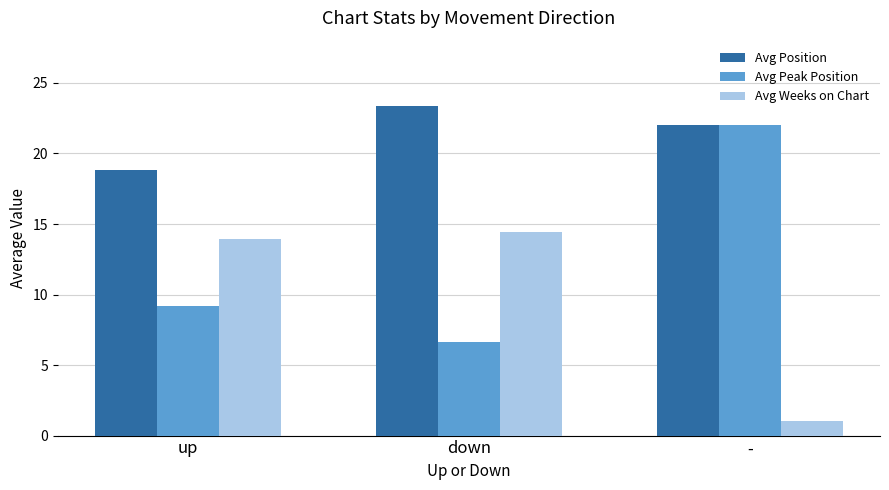

What is the lowest value of the Avg Weeks on Chart series?

1.0